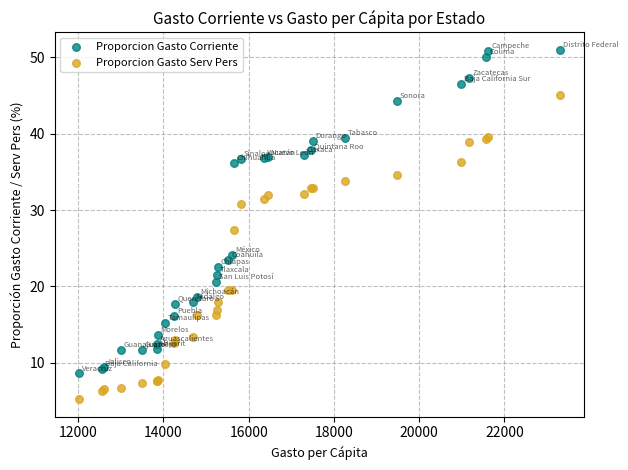

Across all series, what Y value is closest to 28?

27.4